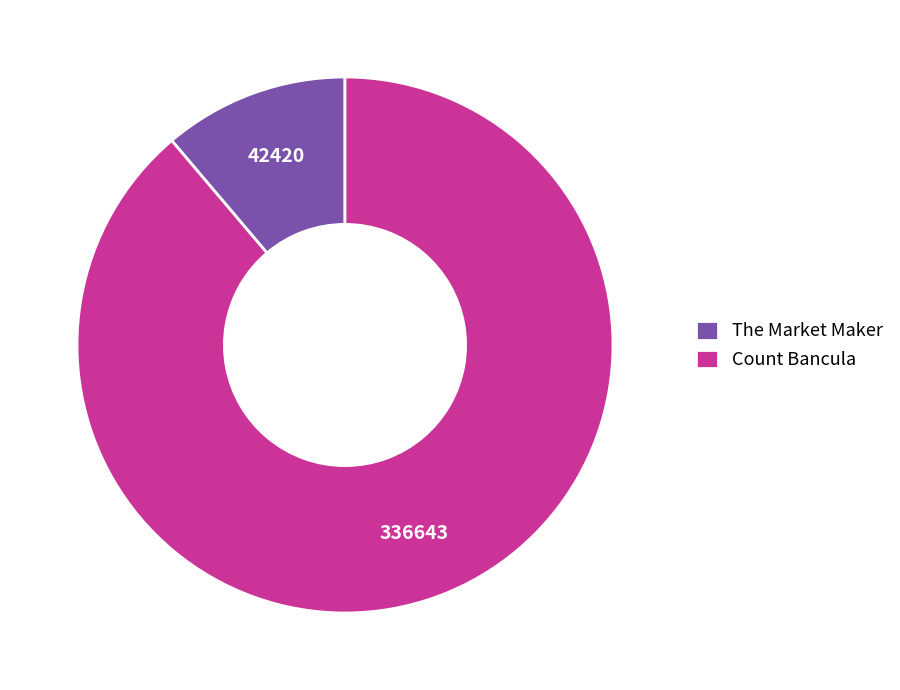

Which has a higher value, The Market Maker or Count Bancula?

Count Bancula